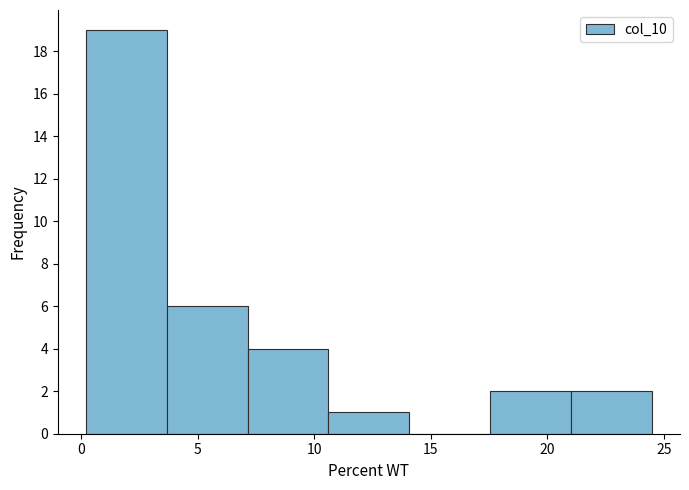

Reading left to right, list every bar in this chart as the range it spans on the x-axis followed by its height. Neither the bar edges nor the heights are printed on the chart, so give them approximately, as read against the axes.

0.0 to 3.5: 19
3.5 to 7.0: 6
7.0 to 10.5: 4
10.5 to 14.0: 1
14.0 to 17.5: 0
17.5 to 21.0: 2
21.0 to 24.5: 2